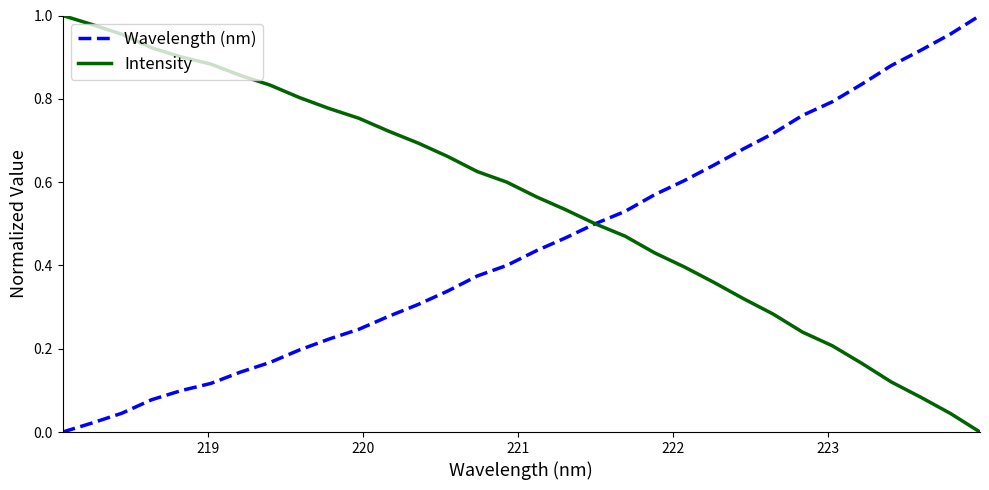

Which series ends up on top after the final intersection of Intensity and Wavelength (nm)?

Wavelength (nm)